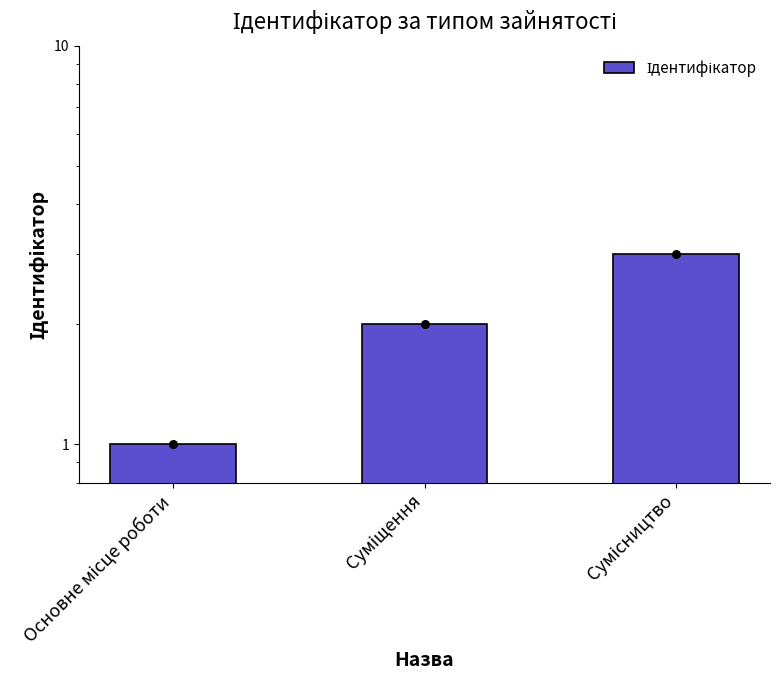

What is the change in value from Основне місце роботи to Суміщення?

+1